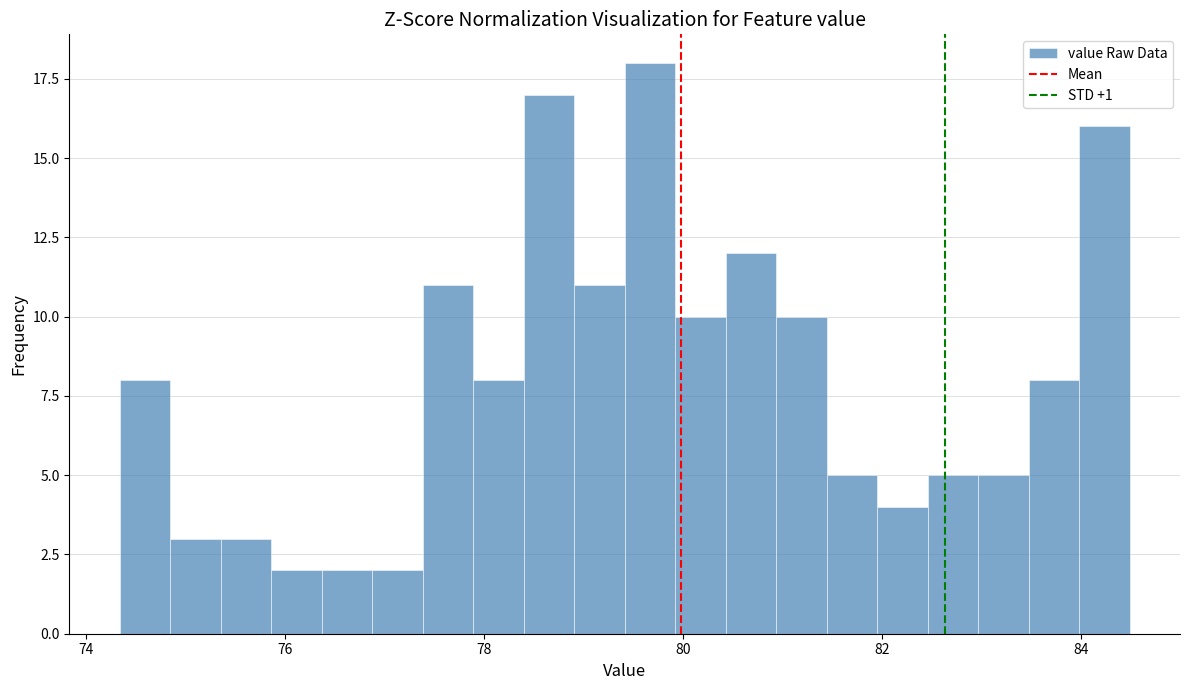

Read against the x-axis, roughly where is the centre of the tallest bar?

79.6